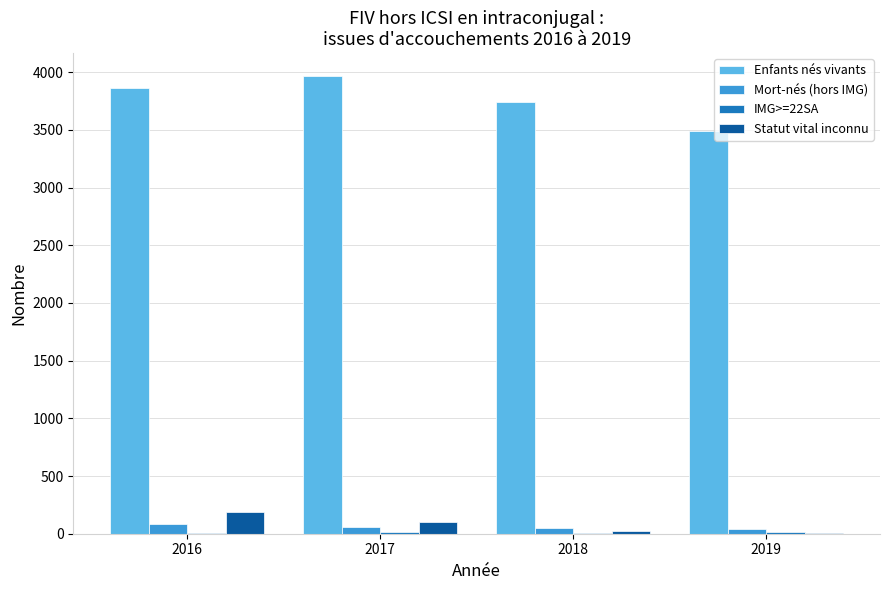

Count the number of categories in the chart.

4